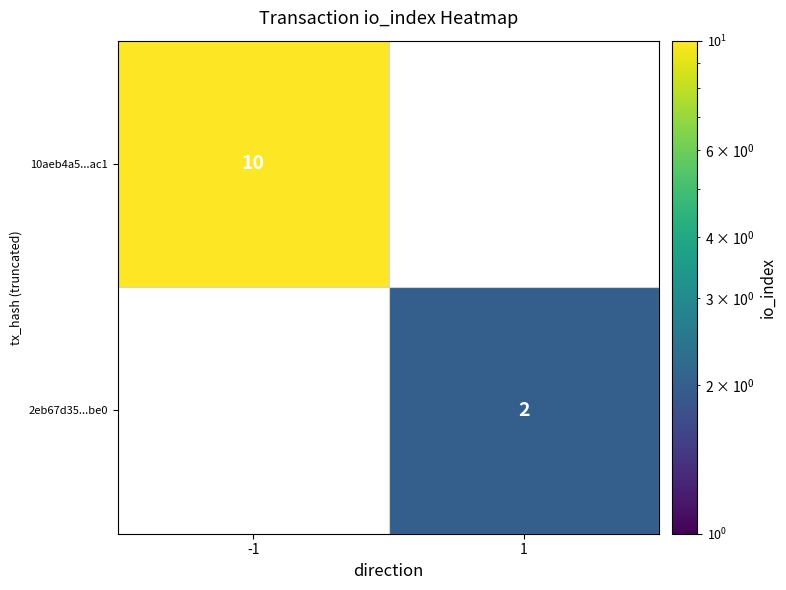

True or false: 2eb67d35...be0 has a value of 1 at 1.

False